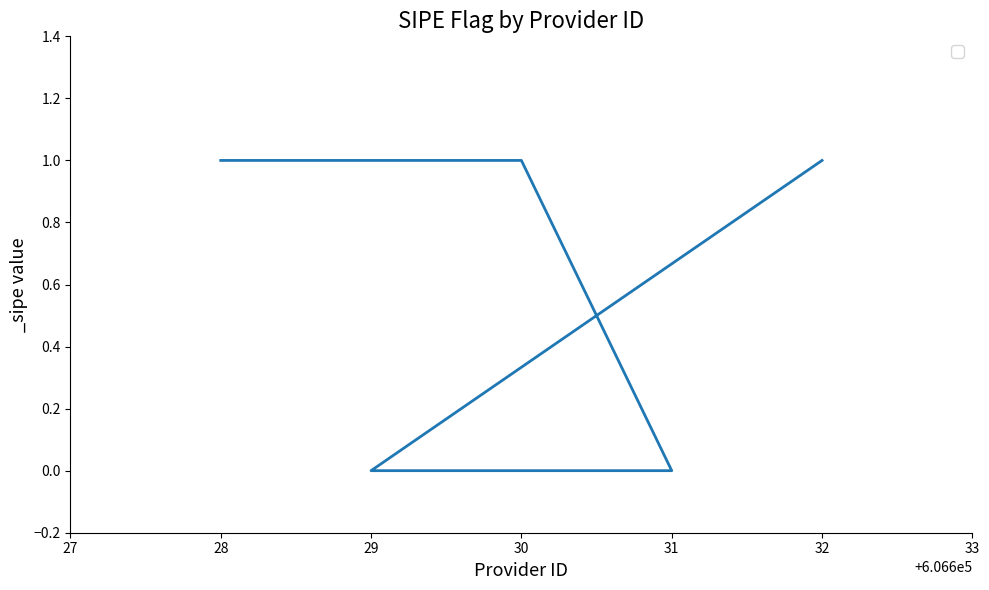

How many values are between 0 and 1?

5